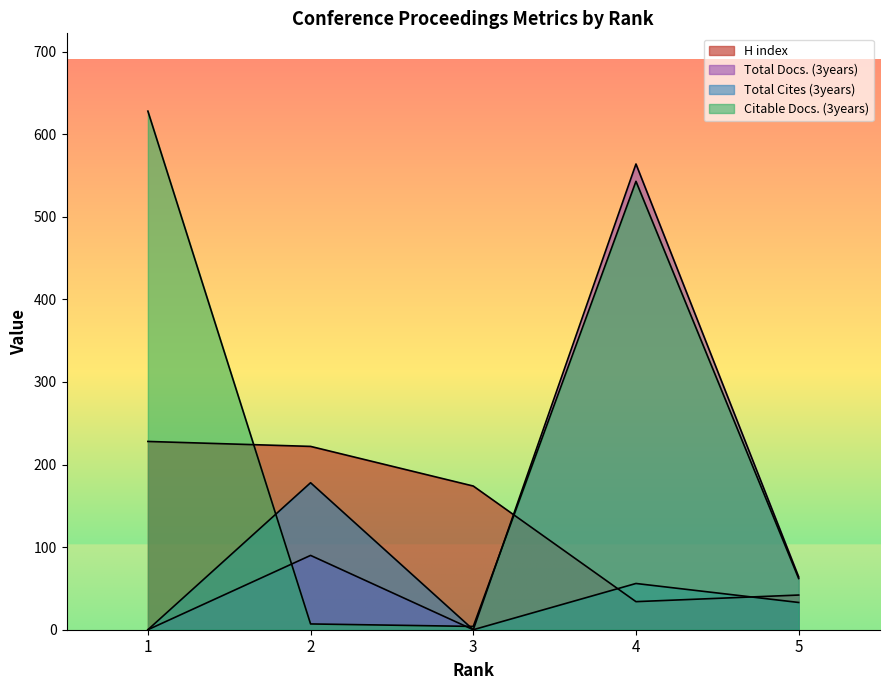

Rank the series by their maximum value, from highest to lowest.

Citable Docs. (3years), Total Docs. (3years), H index, Total Cites (3years)